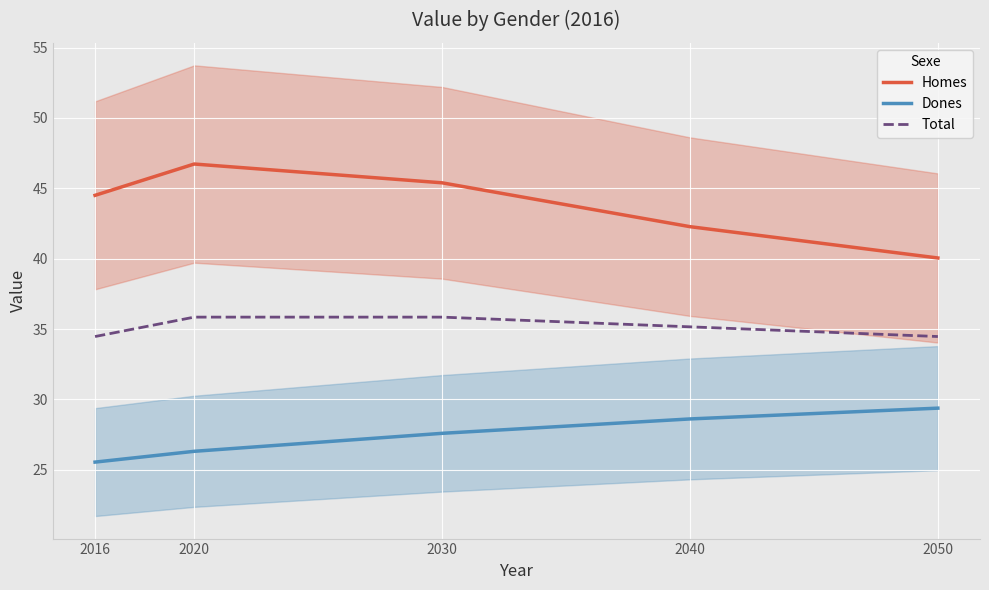

What is the maximum value for Dones?

29.4